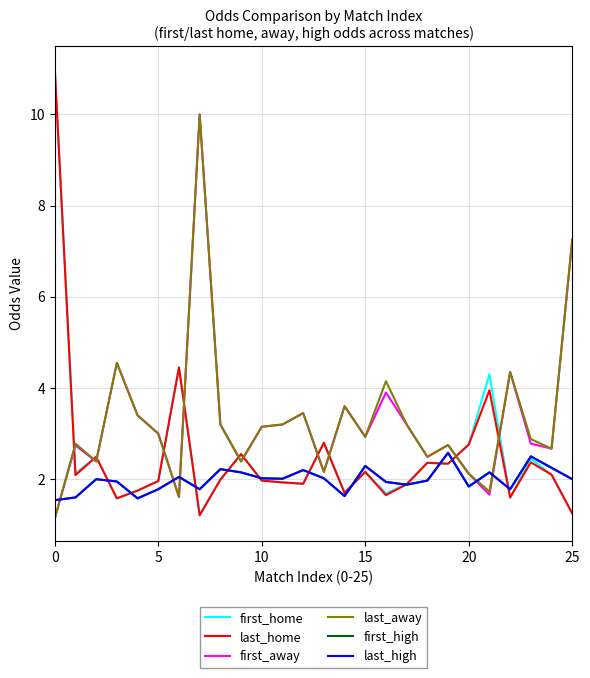

Does the chart display data point markers on the line(s)?

No